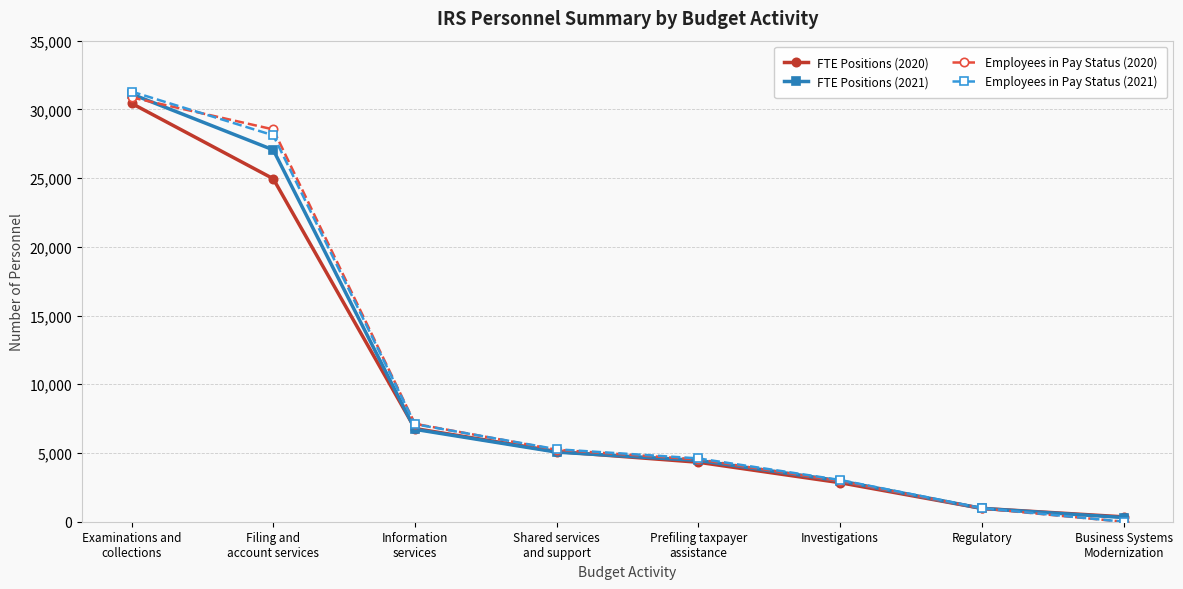

Which series has the widest spread of values?

Employees in Pay Status (2021)